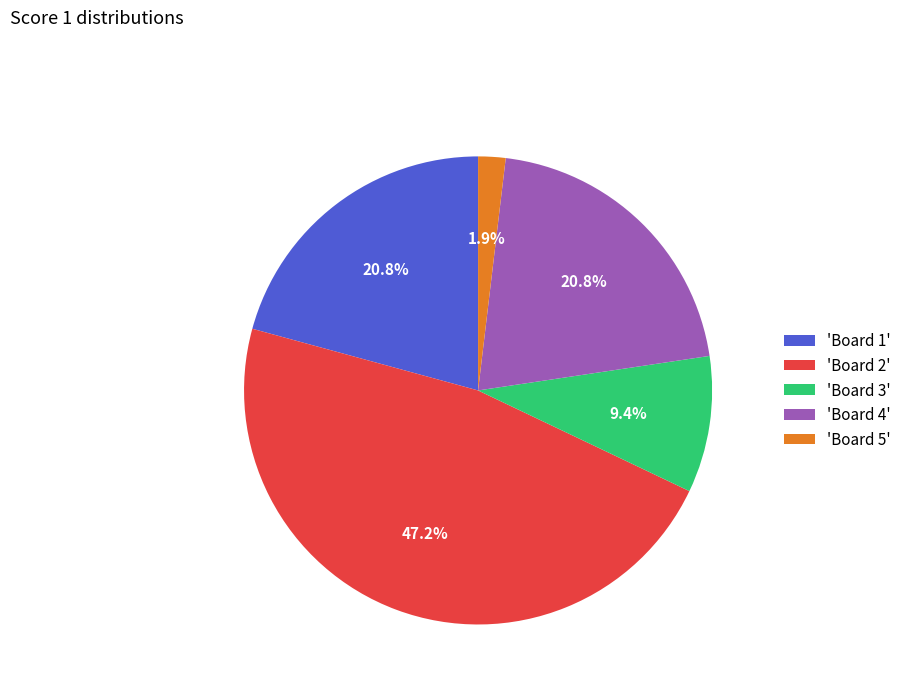

Does any single category account for the majority?

No